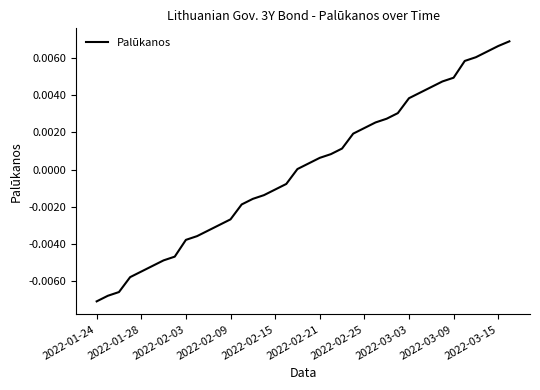

Does the chart have visible grid lines?

No